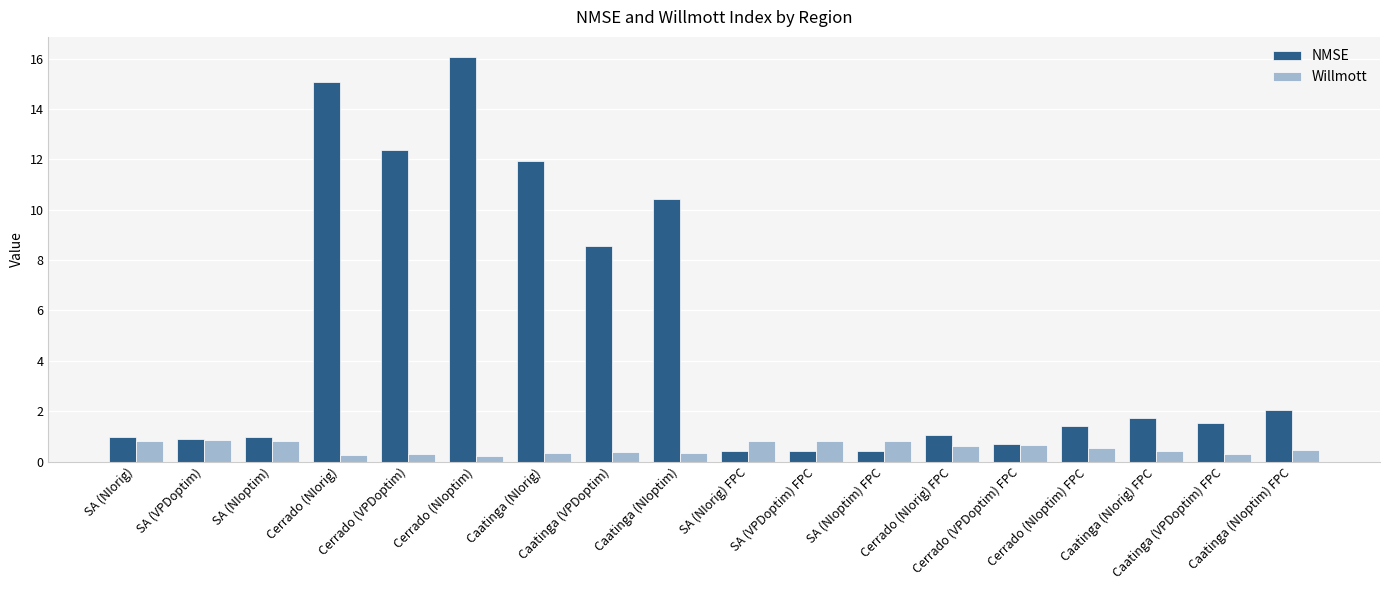

Between Caatinga (NIoptim) and Caatinga (NIoptim) FPC, which series saw the biggest shift?

NMSE